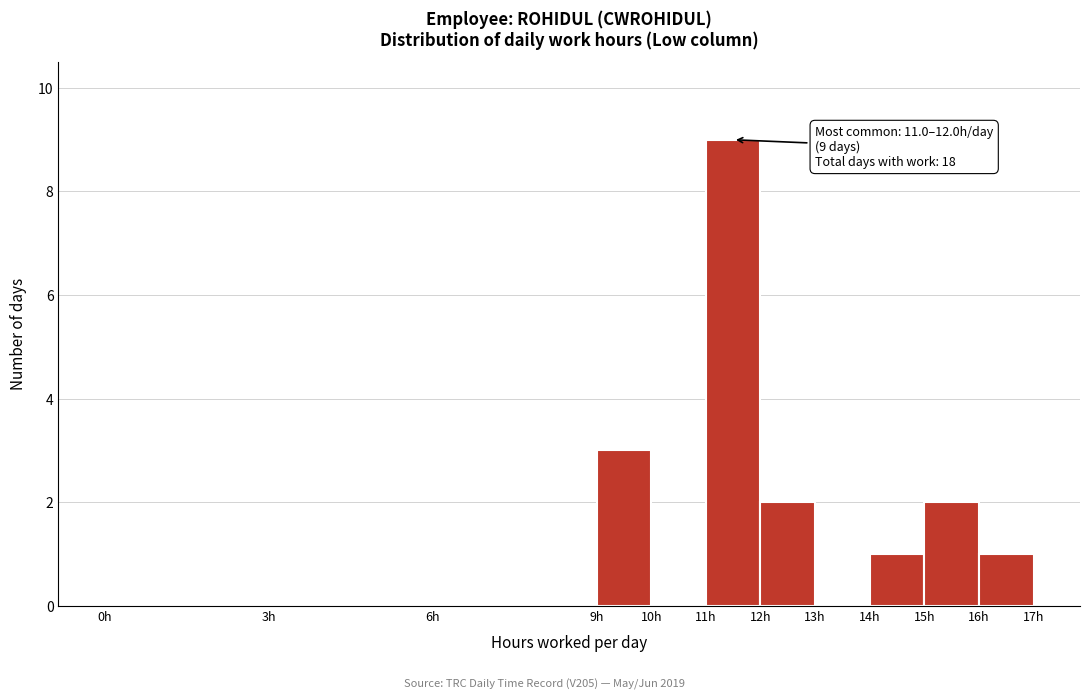

Which range on the x-axis has the tallest bar?

11 to 12